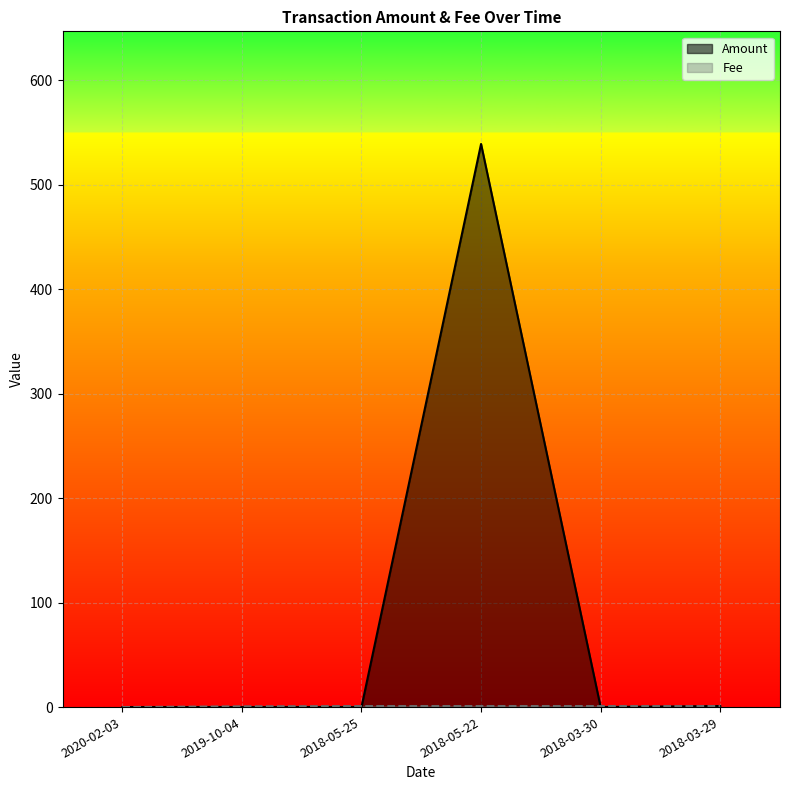

Count the number of data series in this chart.

2